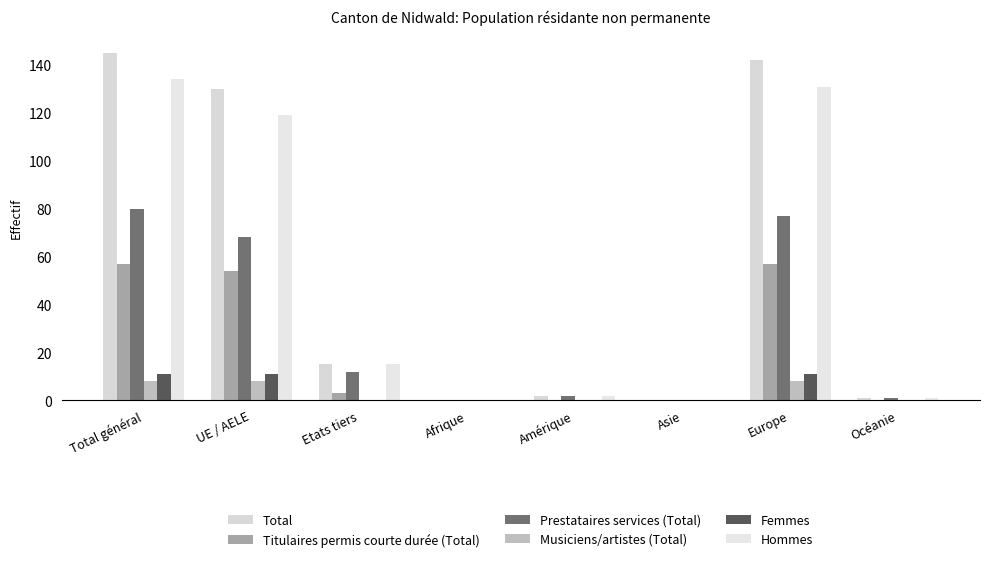

At which category is the sum across all series the highest?

Total général